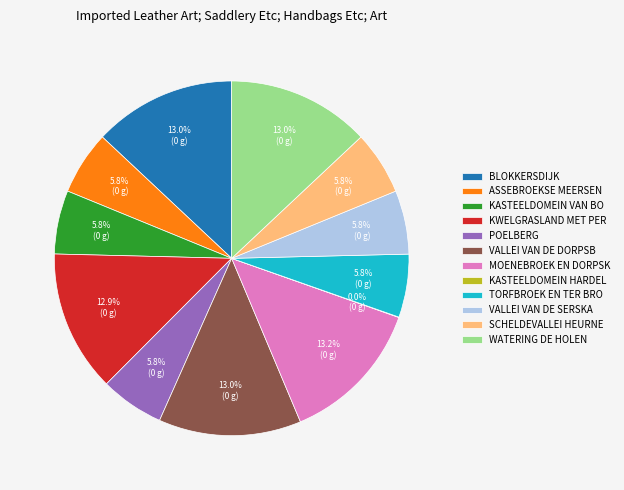

Is ASSEBROEKSE MEERSEN the majority of the pie?

No